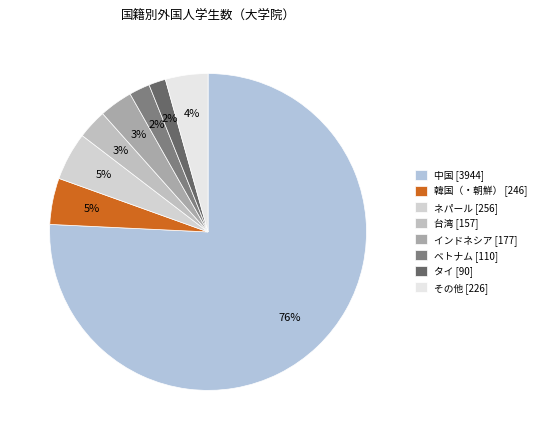

How many segments does this pie chart have?

8